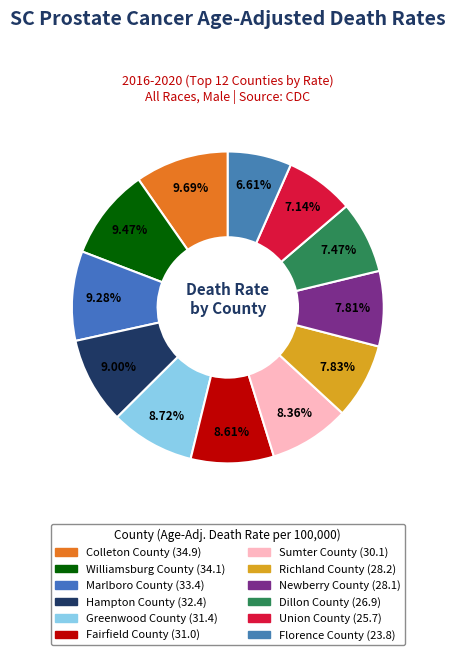

Rank the categories by value from highest to lowest.

Colleton County, Williamsburg County, Marlboro County, Hampton County, Greenwood County, Fairfield County, Sumter County, Richland County, Newberry County, Dillon County, Union County, Florence County